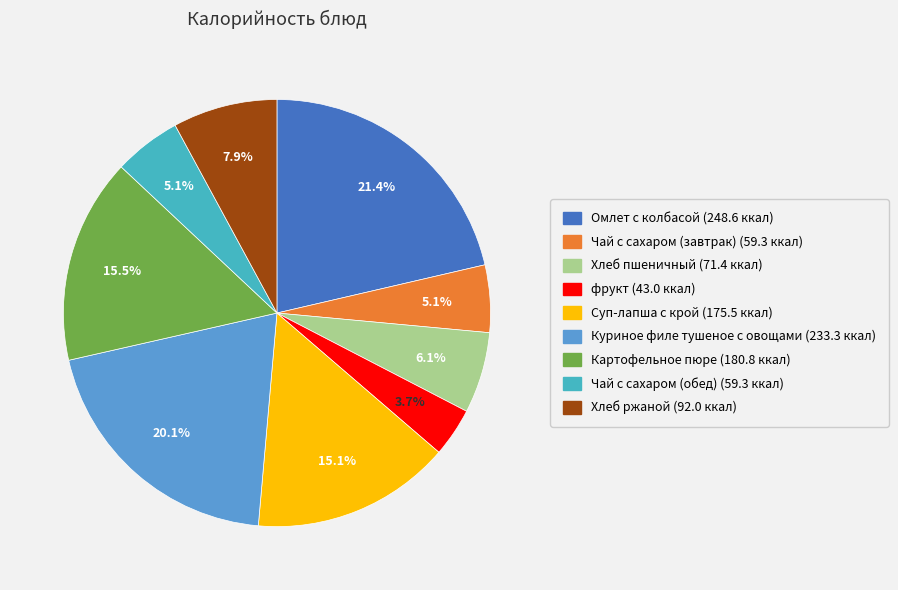

What is the largest slice in the pie chart?

Омлет с колбасой